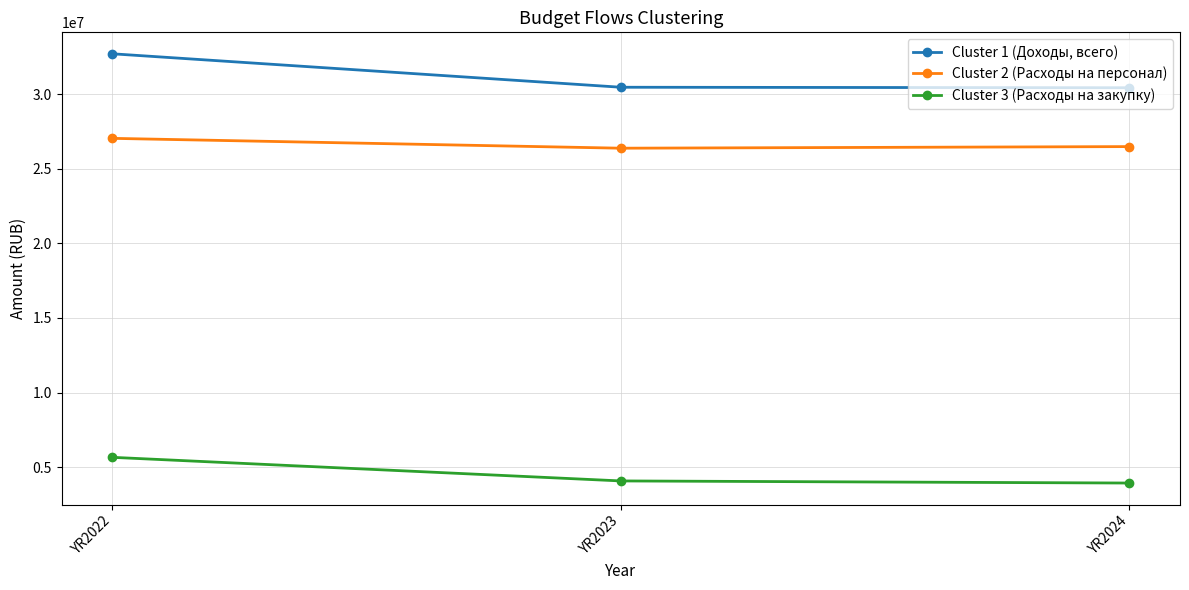

Does the chart have visible grid lines?

Yes